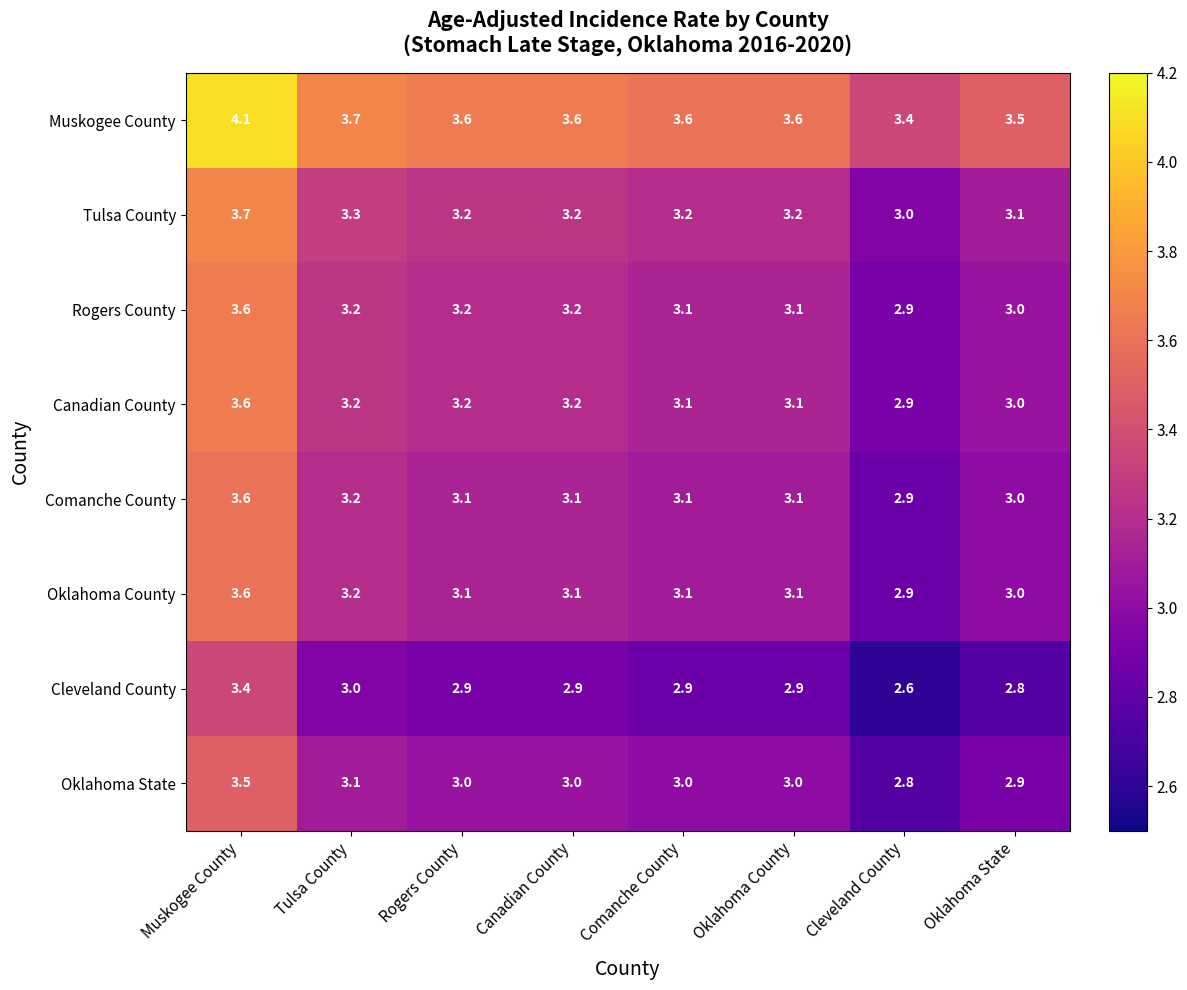

True or false: Comanche County has a value of 5.2 at Canadian County.

False